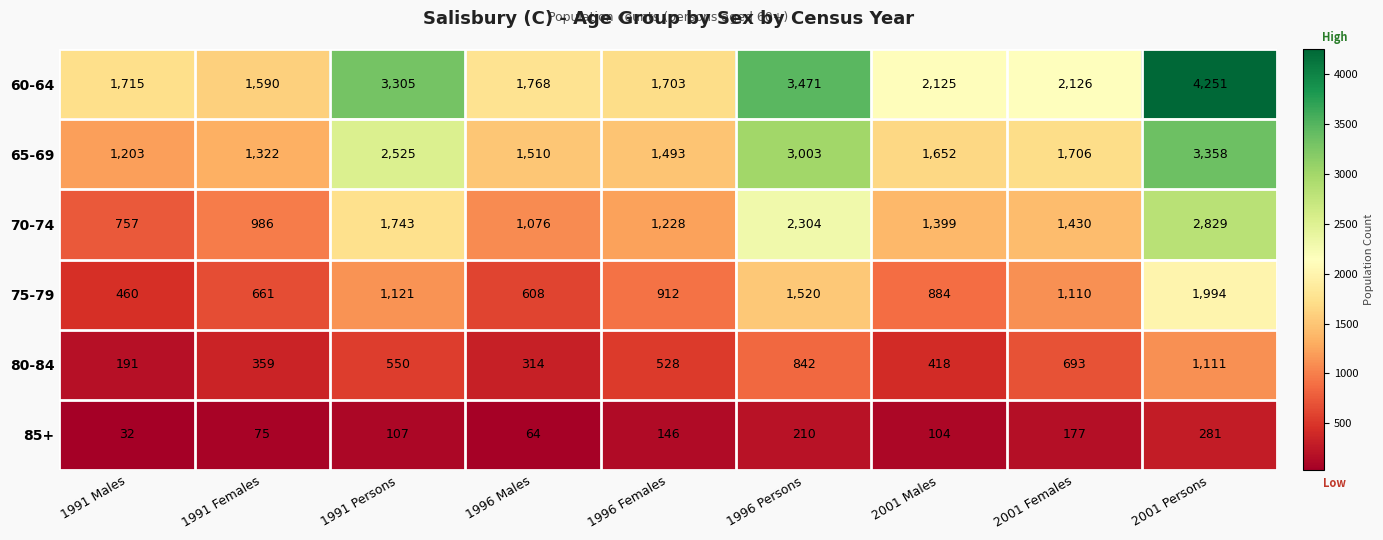

Rank the series by their average value, from lowest to highest.

85+, 80-84, 75-79, 70-74, 65-69, 60-64